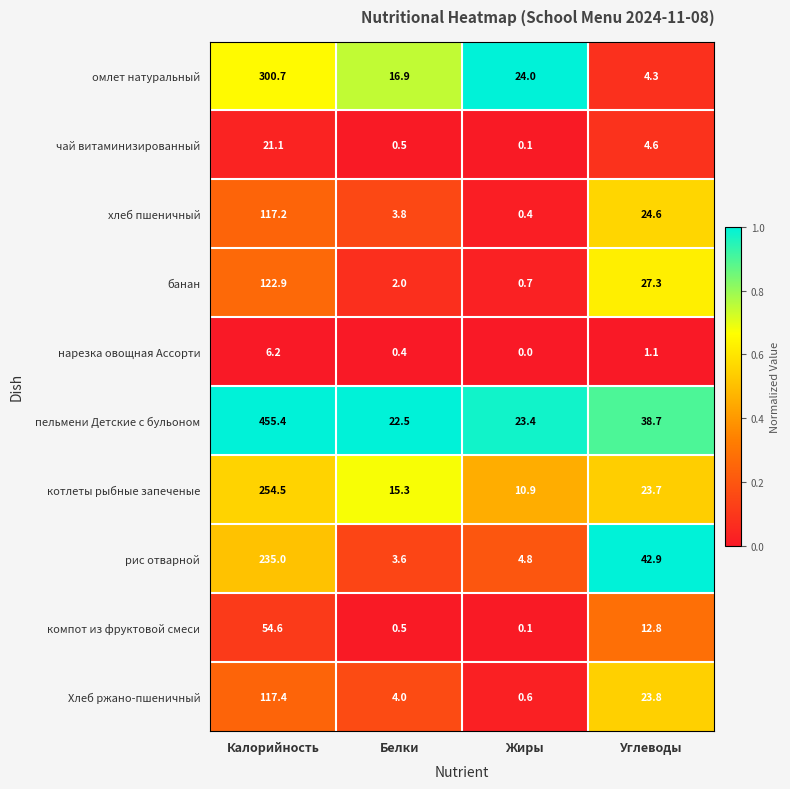

List the series in order of their peak value, highest first.

пельмени Детские с бульоном, омлет натуральный, котлеты рыбные запеченые, рис отварной, банан, Хлеб ржано-пшеничный, хлеб пшеничный, компот из фруктовой смеси, чай витаминизированный, нарезка овощная Ассорти